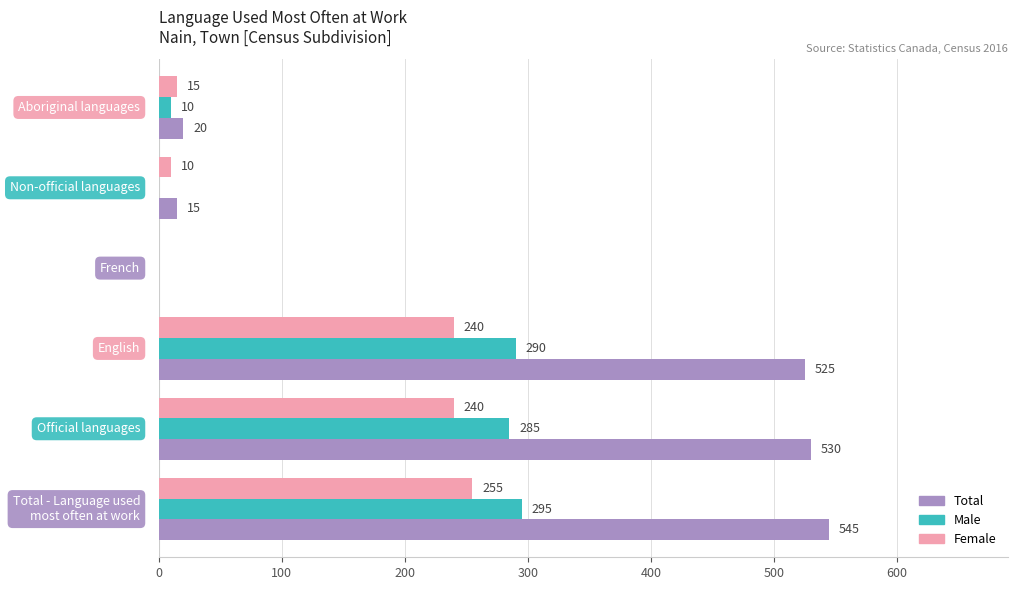

Which series has the largest total across all categories?

Total